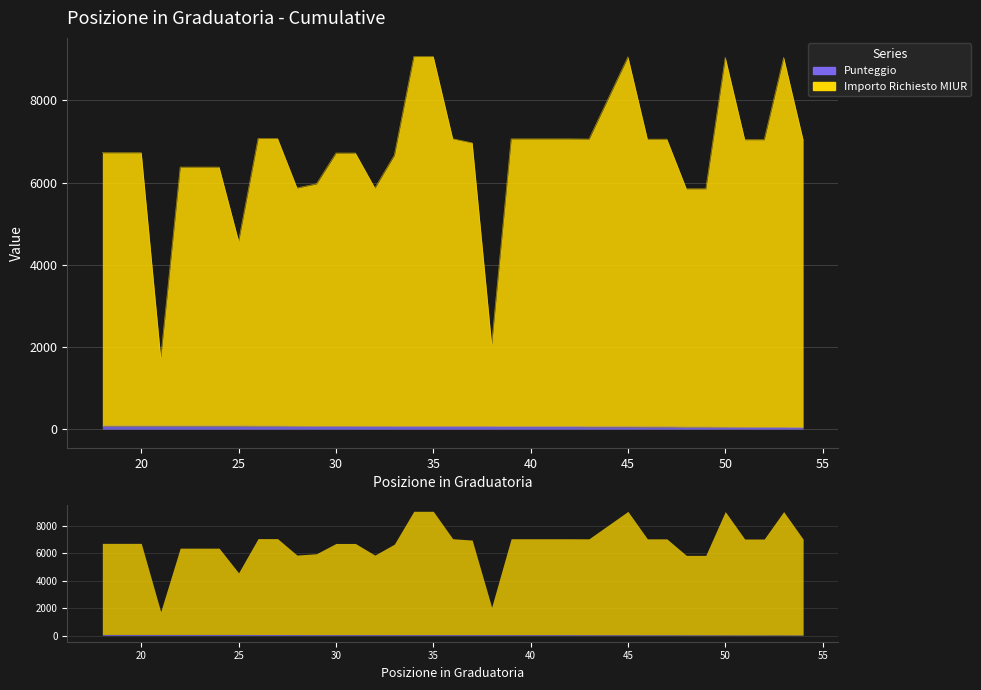

How many lines are shown in the chart?

2